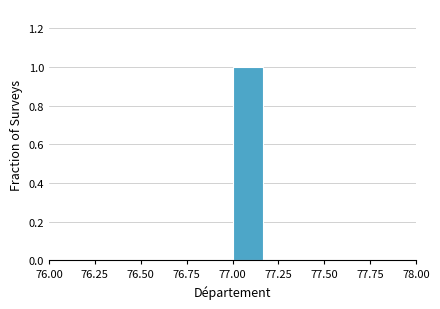

Around what value on the x-axis is the tallest bar? Give the approximate position of its centre, as read against the axis.

77.10